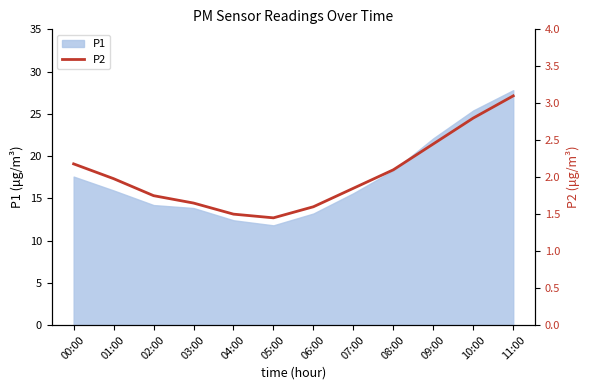

Approximately how many times larger is the value at 06:00 compared to 01:00?

0.8